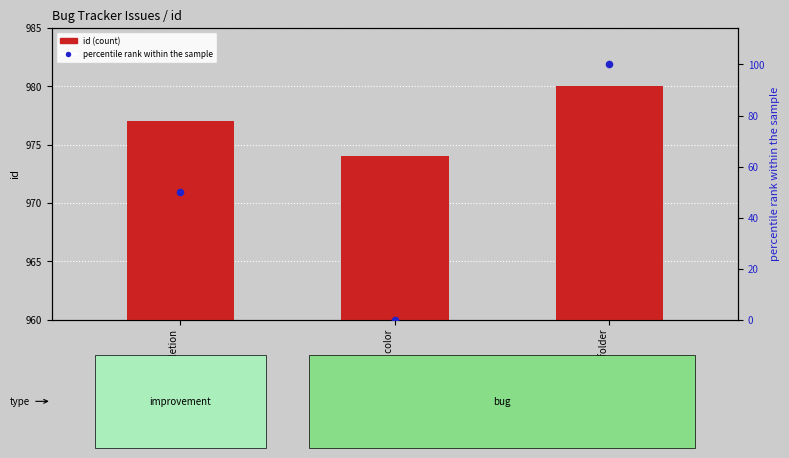

At how many categories does at least one series exceed 568?

3